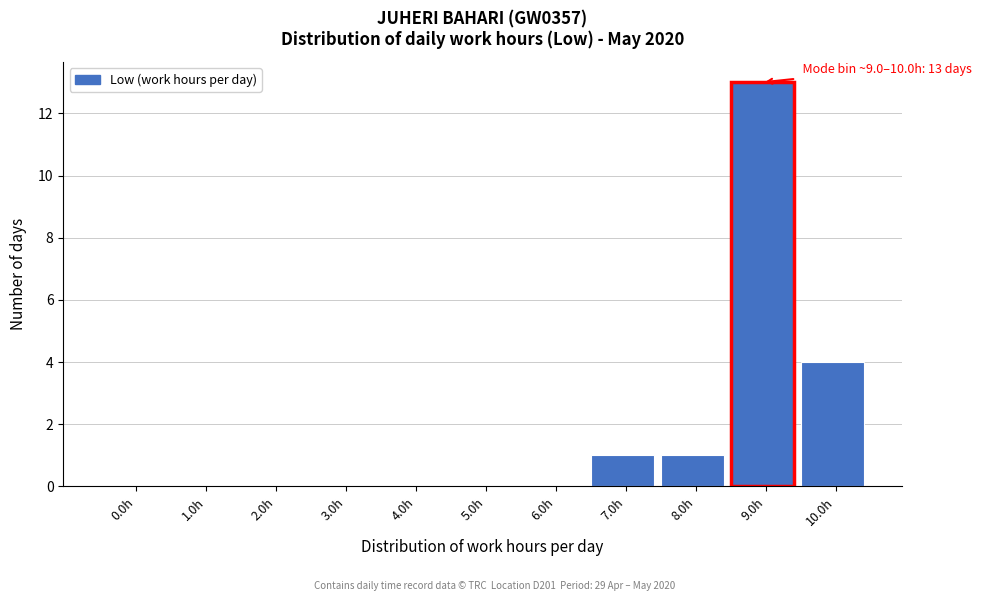

Reading left to right, transcribe all the data shown in this chart.

0.0h=0	1.0h=0	2.0h=0	3.0h=0	4.0h=0	5.0h=0	6.0h=0	7.0h=1	8.0h=1	9.0h=13	10.0h=4